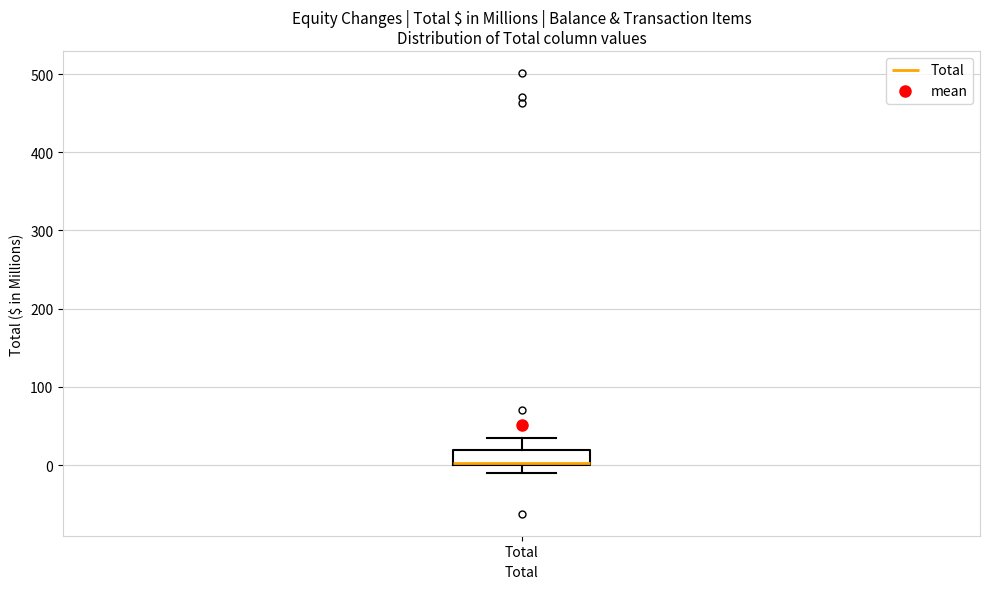

Read this box plot against the y-axis: the position of the median line, the range covered by the box, and the ends of both whiskers. The values are not printed on the chart, so give them approximately, as read against the axis.

median 0 (drawn on the box's lower edge), box 0 to 20, whiskers -10 to 30